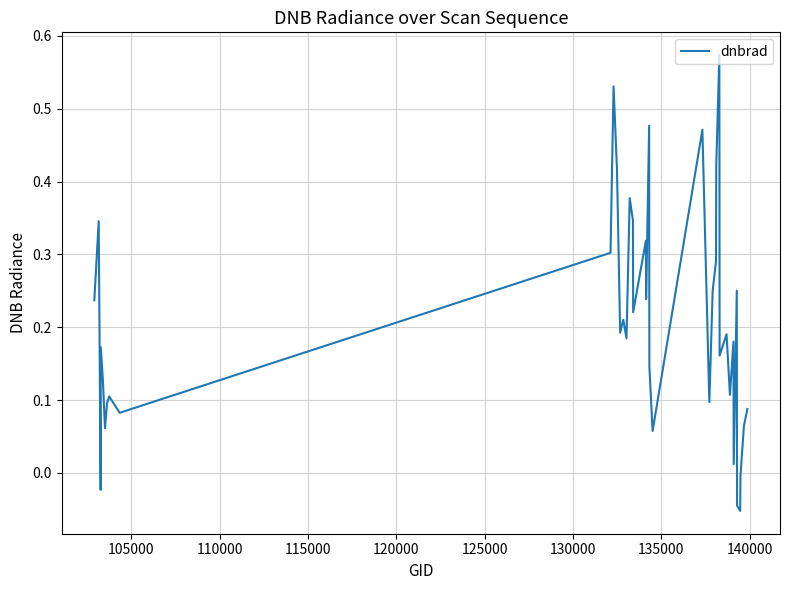

What is the smallest value displayed?

-0.1